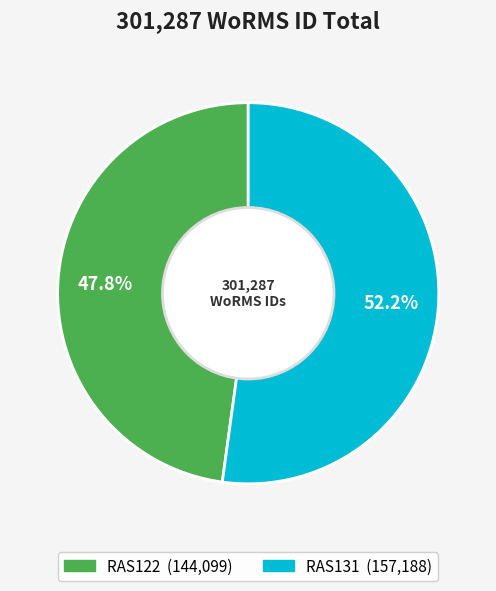

How many segments does this pie chart have?

2